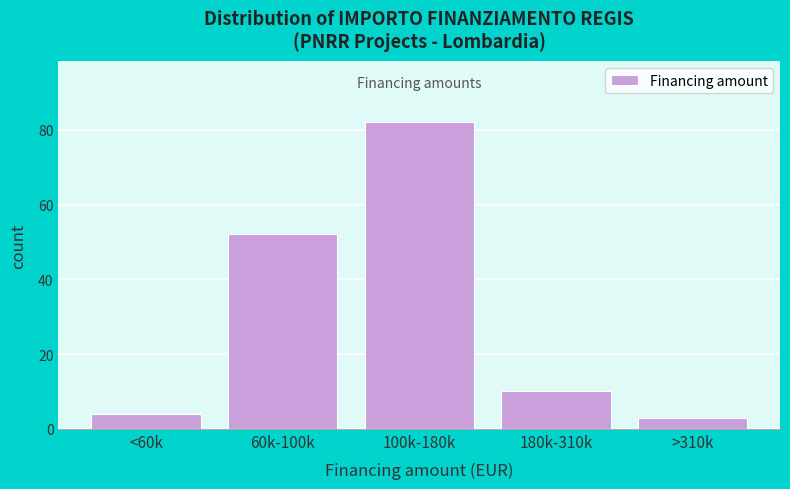

Reading left to right, list all the values displayed in this chart.

4	52	82	10	3